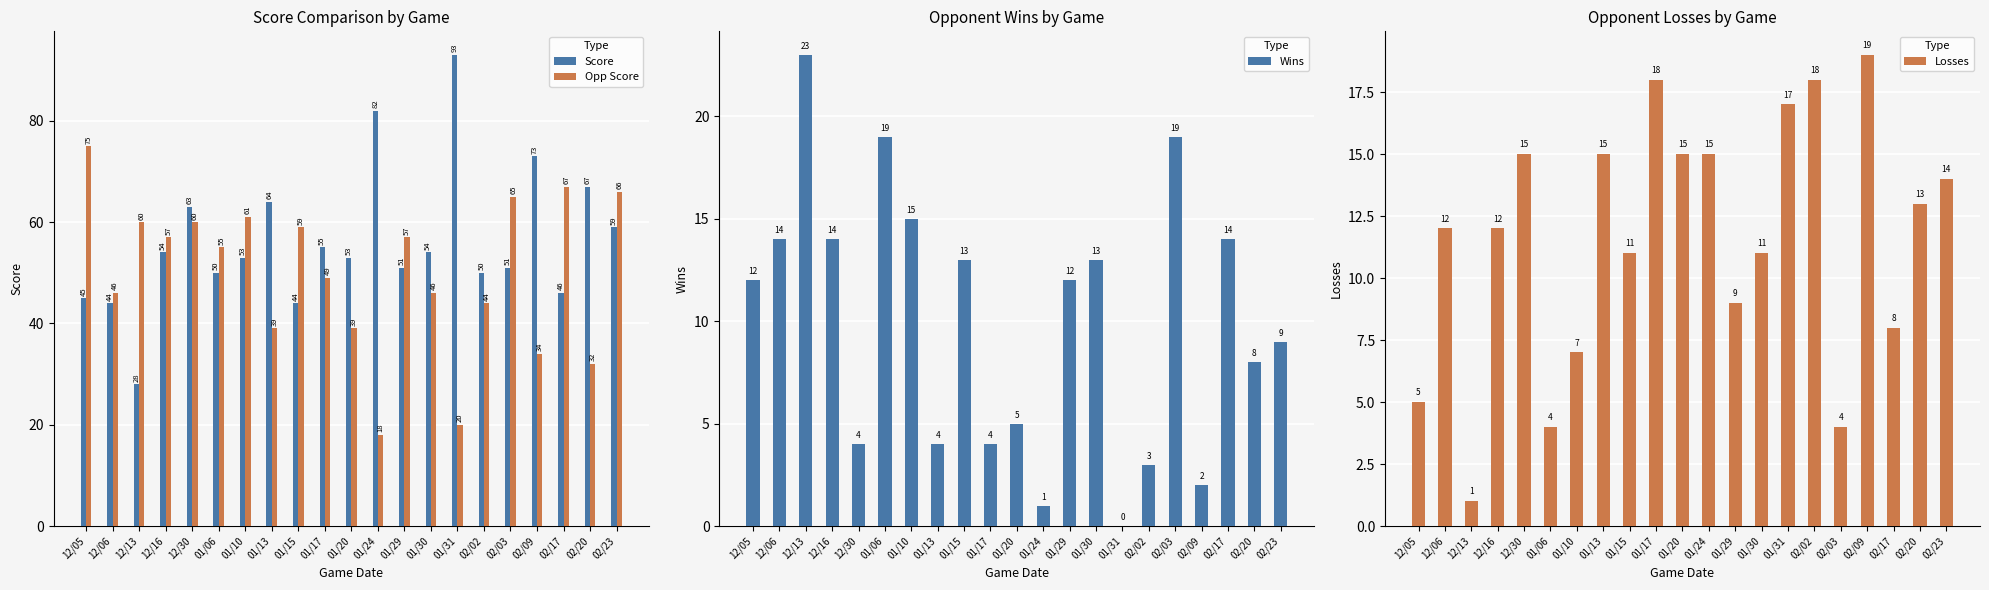

Is the value of Losses at 01/31 greater than the value of Wins at 01/24?

Yes